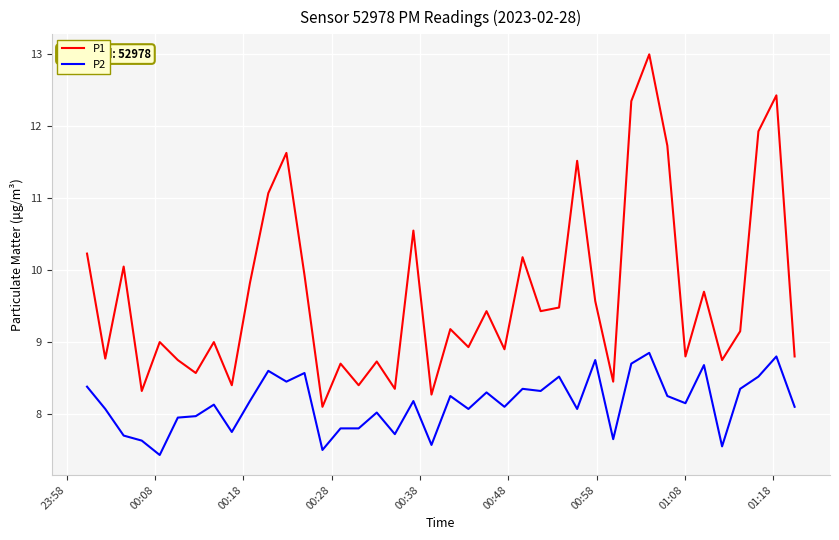

Rank the series by their maximum value, from highest to lowest.

P1, P2